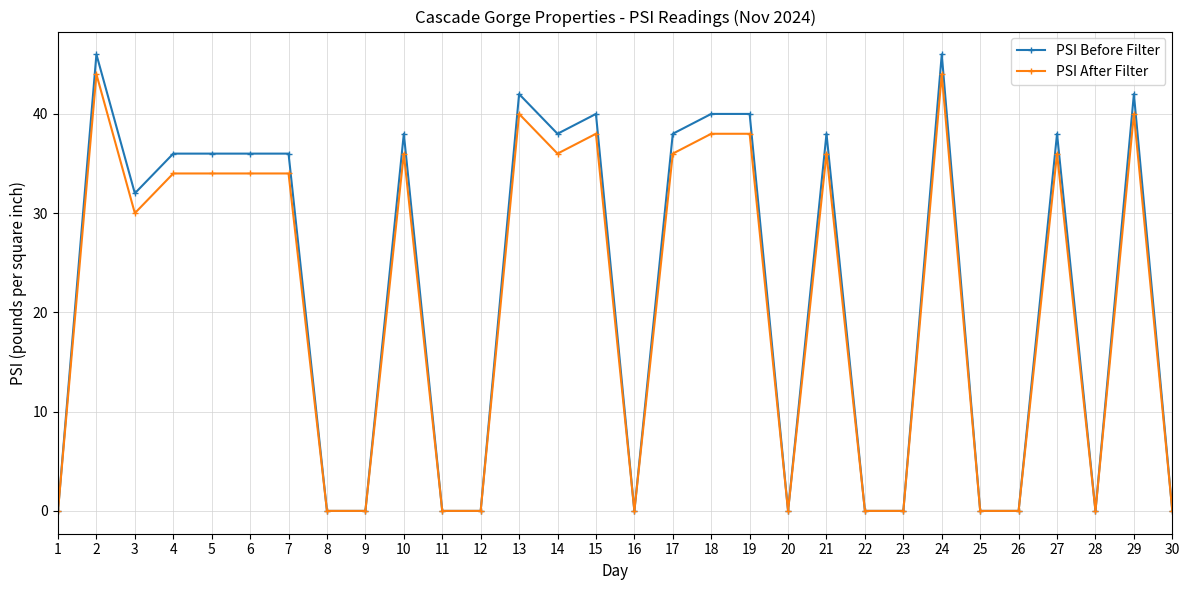

At how many categories does at least one series exceed 17?

17